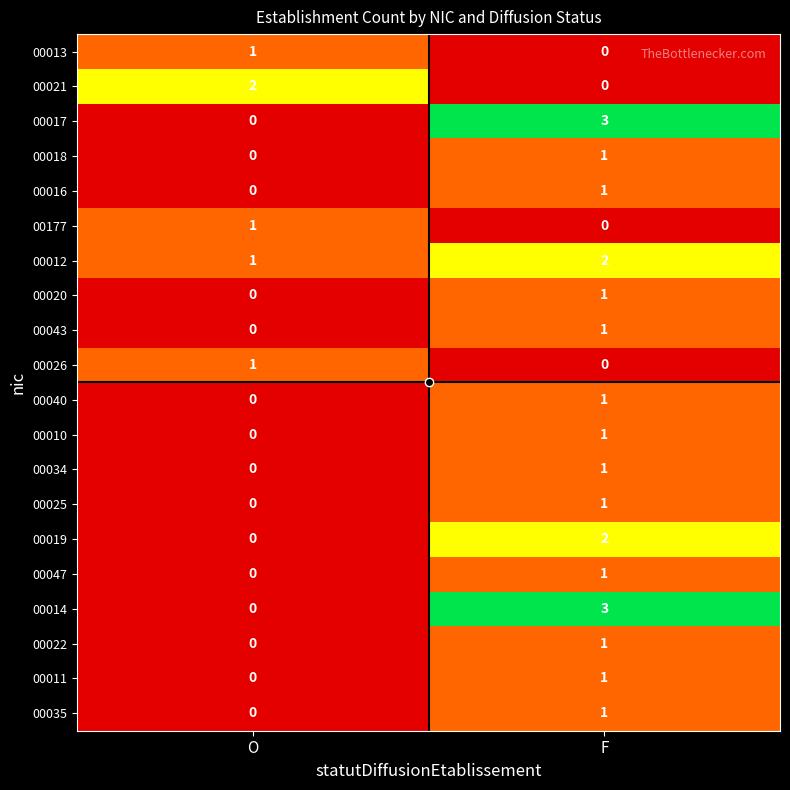

True or false: 00012 has a value of 2 at F.

True